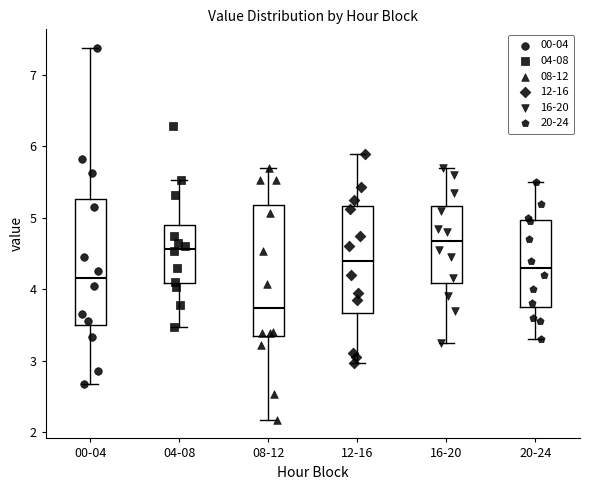

Reading left to right, transcribe this box plot: for each box, give where its median line is, the range the box spans, and where its two whiskers end, as read against the y-axis. The values are not printed on the chart, so give them approximately, as read against the axis.

00-04: median 4.2, box 3.5 to 5.3, whiskers 2.7 to 7.4
04-08: median 4.6, box 4.1 to 4.9, whiskers 3.5 to 5.5
08-12: median 3.7, box 3.3 to 5.2, whiskers 2.2 to 5.7
12-16: median 4.4, box 3.7 to 5.2, whiskers 3.0 to 5.9
16-20: median 4.7, box 4.1 to 5.2, whiskers 3.3 to 5.7
20-24: median 4.3, box 3.8 to 5.0, whiskers 3.3 to 5.5